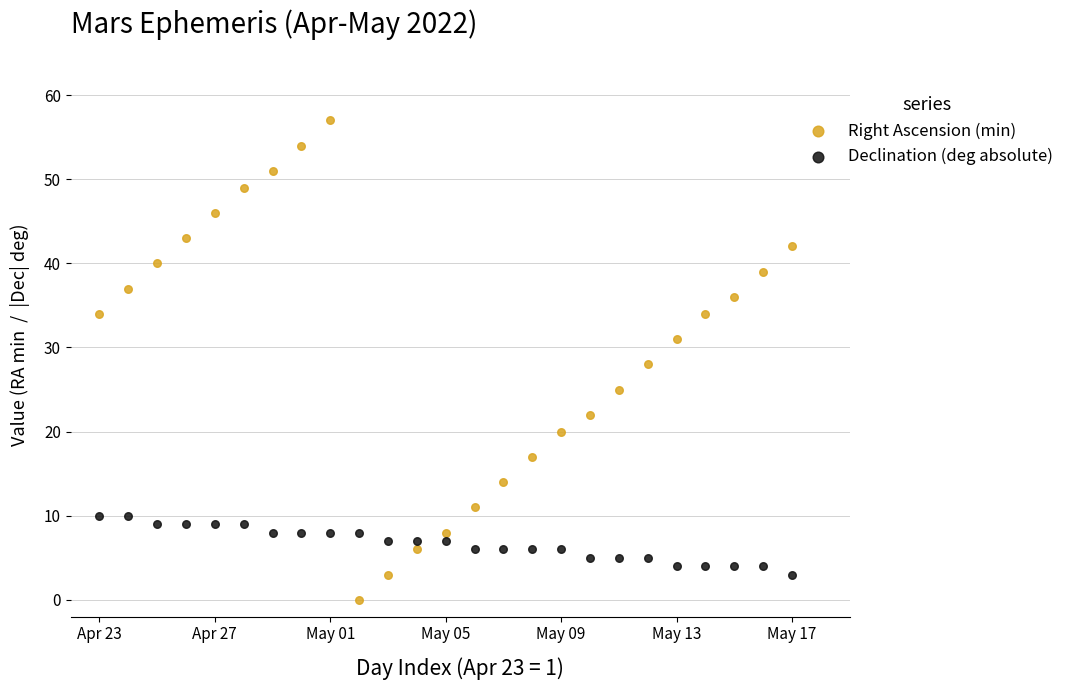

Which series reaches the maximum Y coordinate?

Right Ascension (min)